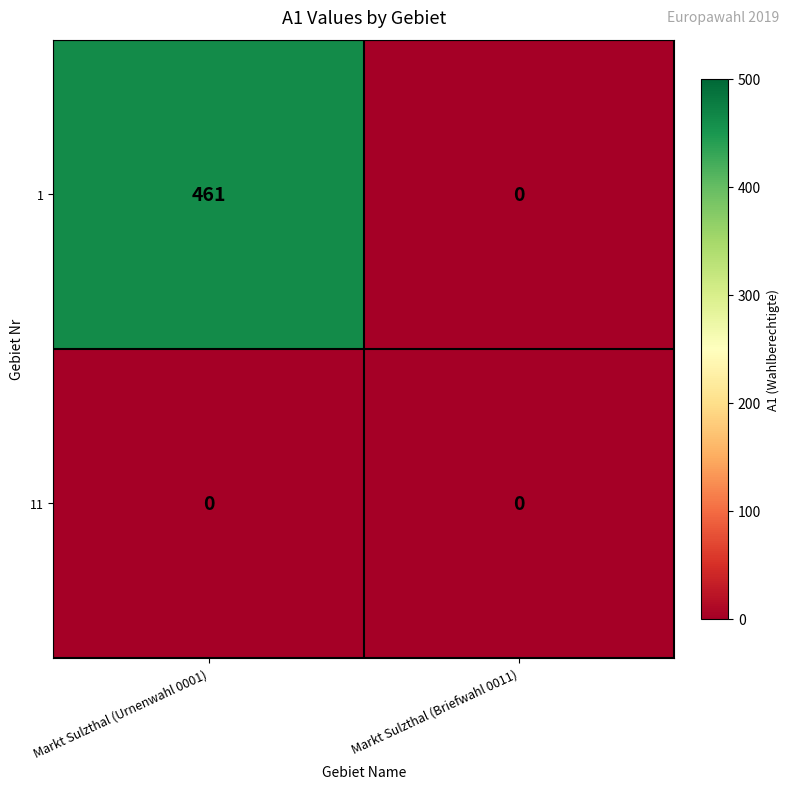

At how many categories does at least one series exceed 70?

1